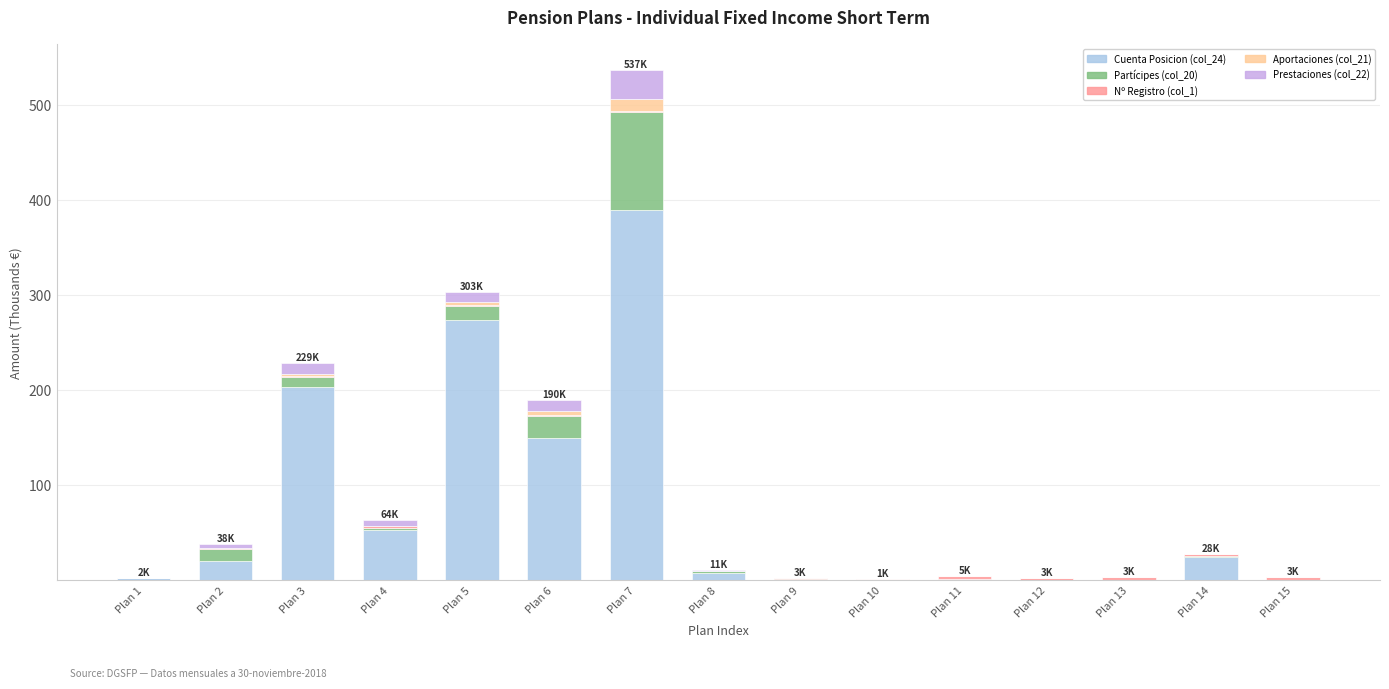

At which category is the sum across all series the highest?

Plan 7